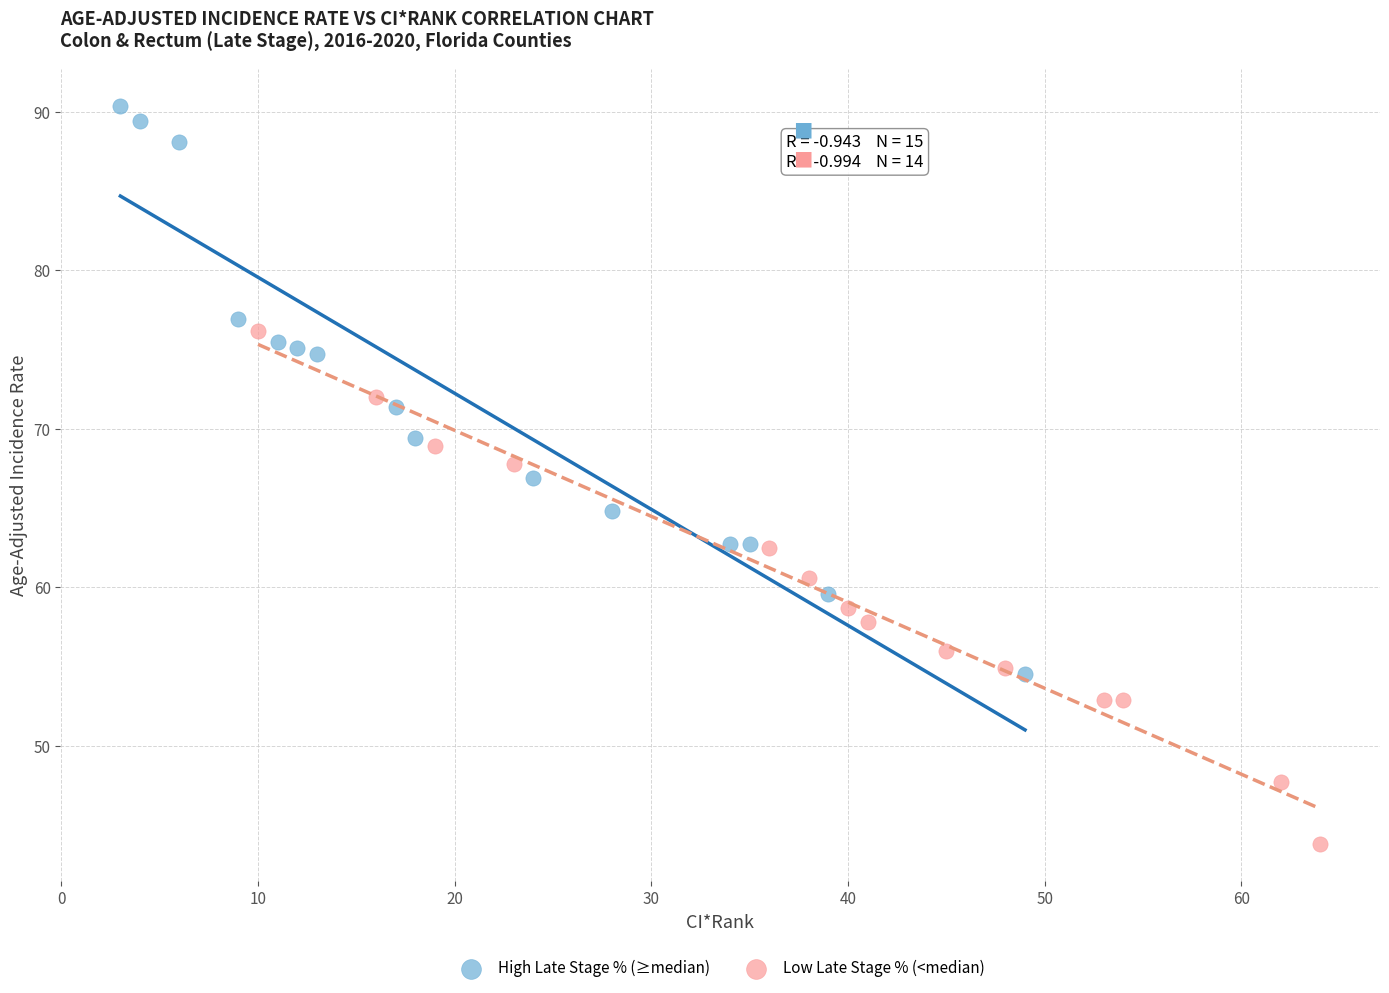

What are all the series names shown in the legend?

High Late Stage % (≥median), Low Late Stage % (<median)